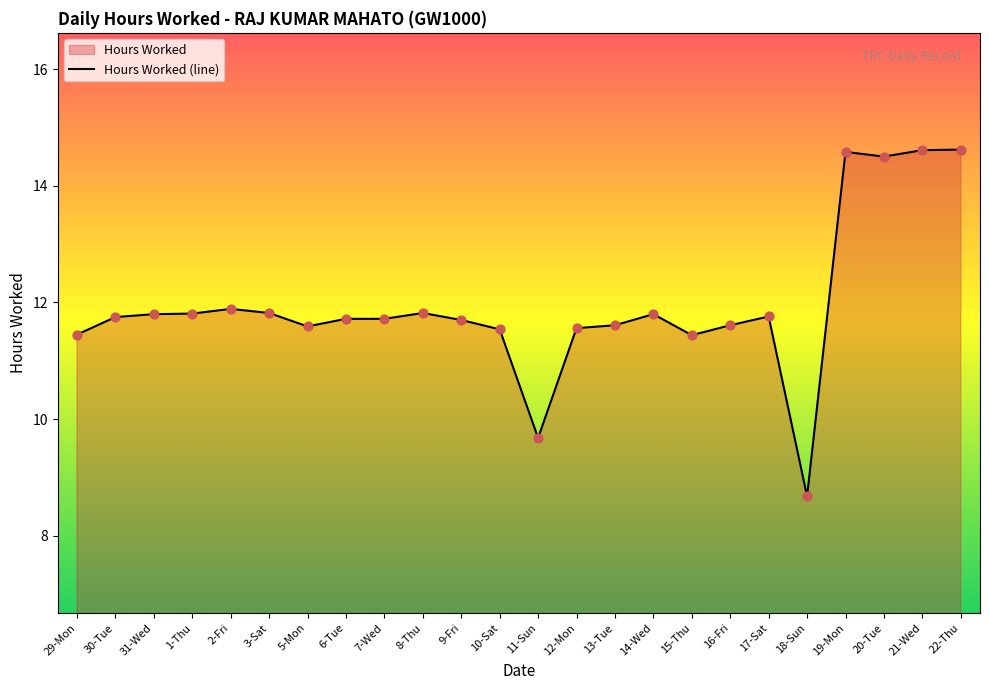

What is the change in value from 3-Sat to 11-Sun?

-2.1